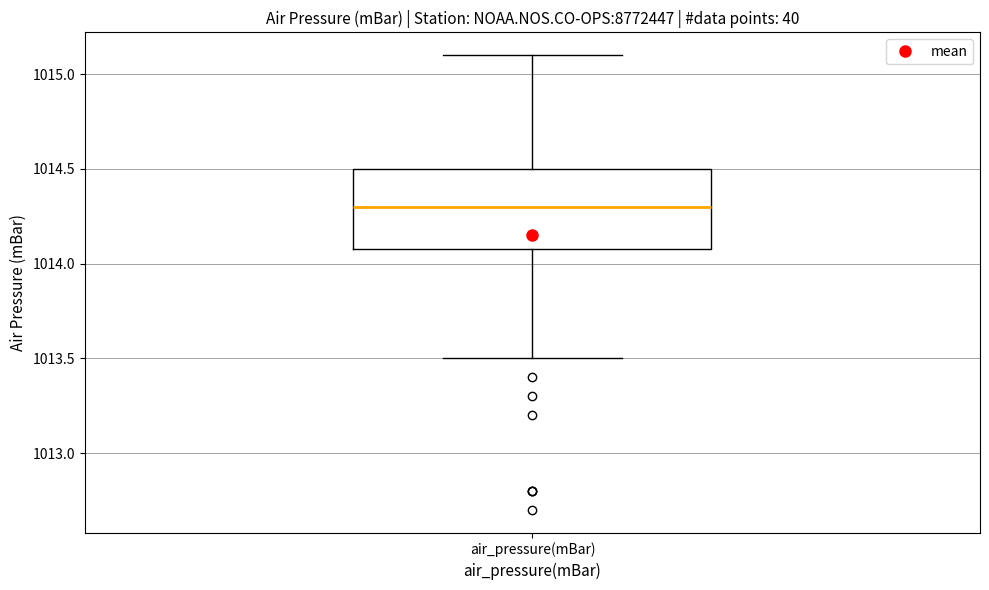

Read this box plot against the y-axis: the position of the median line, the range covered by the box, and the ends of both whiskers. The values are not printed on the chart, so give them approximately, as read against the axis.

median 1014.3, box 1014.1 to 1014.5, whiskers 1013.5 to 1015.1